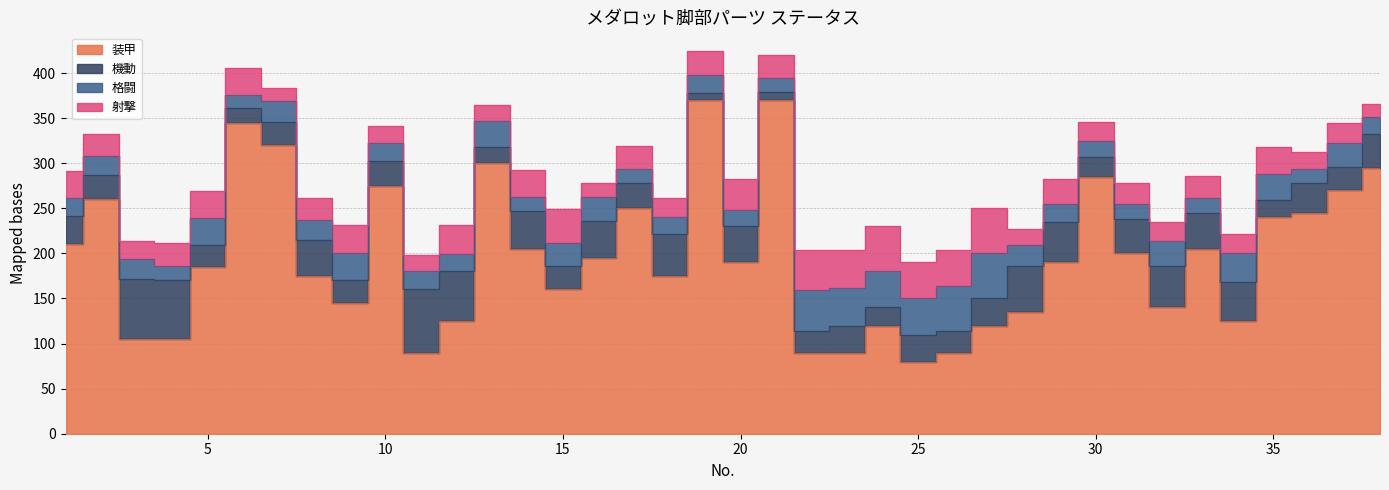

Reading left to right, transcribe all the data shown in this chart.

装甲: 1=210	2=260	3=105	4=105	5=185	6=345	7=320	8=175	9=145	10=275	11=90	12=125	13=300	14=205	15=160	16=195	17=250	18=175	19=370	20=190	21=370	22=90	23=90	24=120	25=80	26=90	27=120	28=135	29=190	30=285	31=200	32=140	33=205	34=125	35=240	36=245	37=270	38=295
機動: 1=32	2=27	3=67	4=65	5=24	6=16	7=26	8=40	9=26	10=28	11=70	12=56	13=18	14=42	15=26	16=41	17=28	18=46	19=8	20=40	21=9	22=24	23=30	24=20	25=30	26=24	27=30	28=51	29=45	30=22	31=38	32=46	33=40	34=43	35=19	36=33	37=26	38=37
格闘: 1=19	2=21	3=22	4=16	5=30	6=15	7=23	8=22	9=30	10=19	11=20	12=18	13=29	14=16	15=26	16=27	17=16	18=19	19=20	20=18	21=16	22=45	23=42	24=40	25=40	26=50	27=50	28=23	29=20	30=18	31=17	32=28	33=17	34=32	35=29	36=16	37=26	38=19
射撃: 1=30	2=24	3=20	4=26	5=30	6=30	7=14	8=24	9=30	10=19	11=18	12=33	13=18	14=30	15=37	16=15	17=25	18=21	19=26	20=34	21=25	22=45	23=42	24=50	25=40	26=40	27=50	28=18	29=27	30=21	31=23	32=21	33=24	34=21	35=30	36=18	37=23	38=15